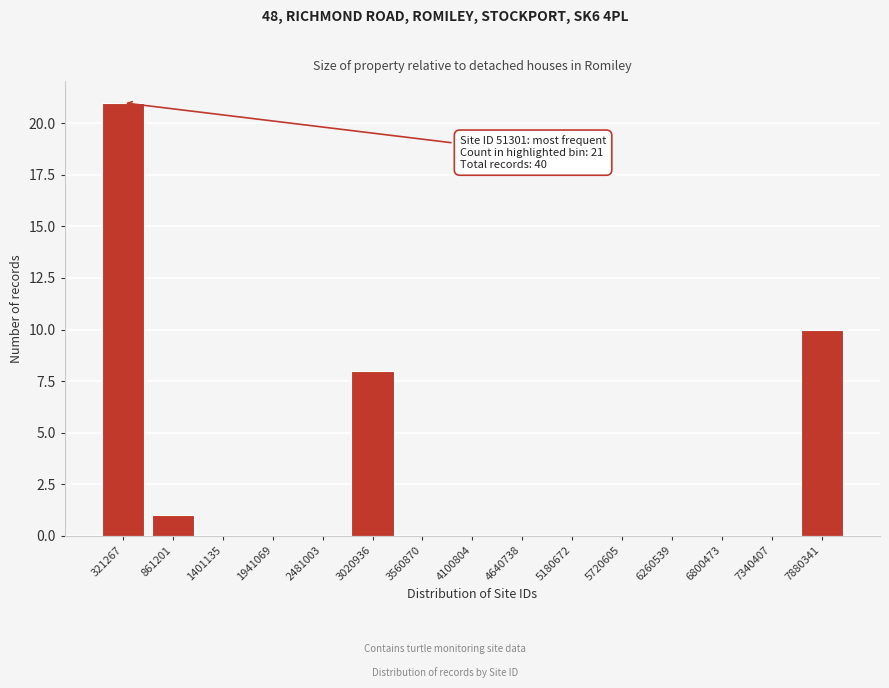

Reading right to left, list all the values displayed in this chart.

7880341=10	7340407=0	6800473=0	6260539=0	5720605=0	5180672=0	4640738=0	4100804=0	3560870=0	3020936=8	2481003=0	1941069=0	1401135=0	861201=1	321267=21